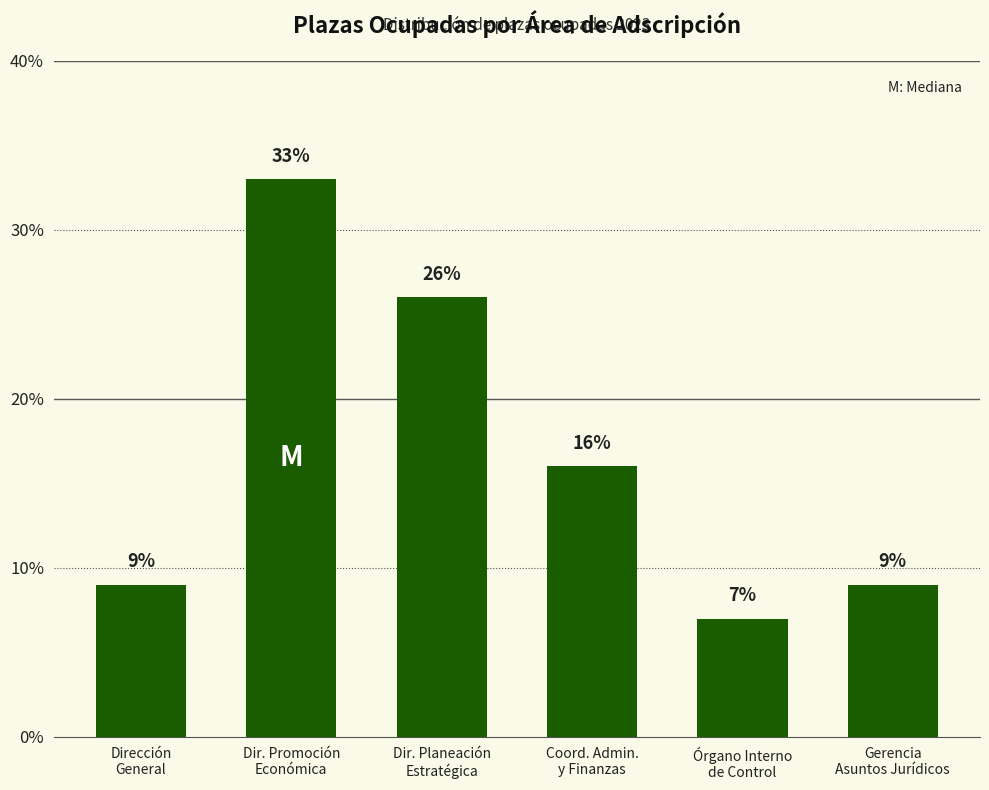

What is the label of the 5th bar from the right?

Dir. Promoción
Económica